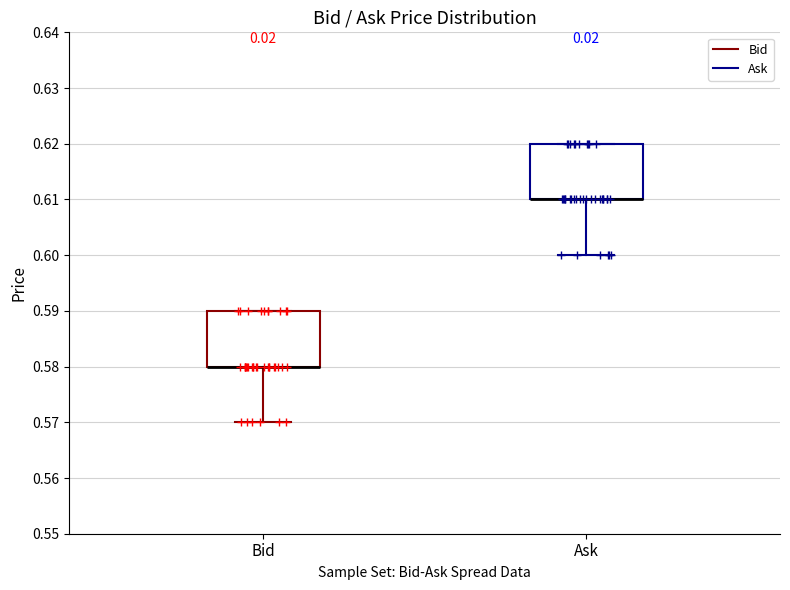

Reading left to right, transcribe this box plot: for each box, give where its median line is, the range the box spans, and where its two whiskers end, as read against the y-axis. The values are not printed on the chart, so give them approximately, as read against the axis.

Bid: median 0.58 (drawn on the box's lower edge), box 0.58 to 0.59, whiskers 0.57 to 0.59
Ask: median 0.61 (drawn on the box's lower edge), box 0.61 to 0.62, whiskers 0.60 to 0.62